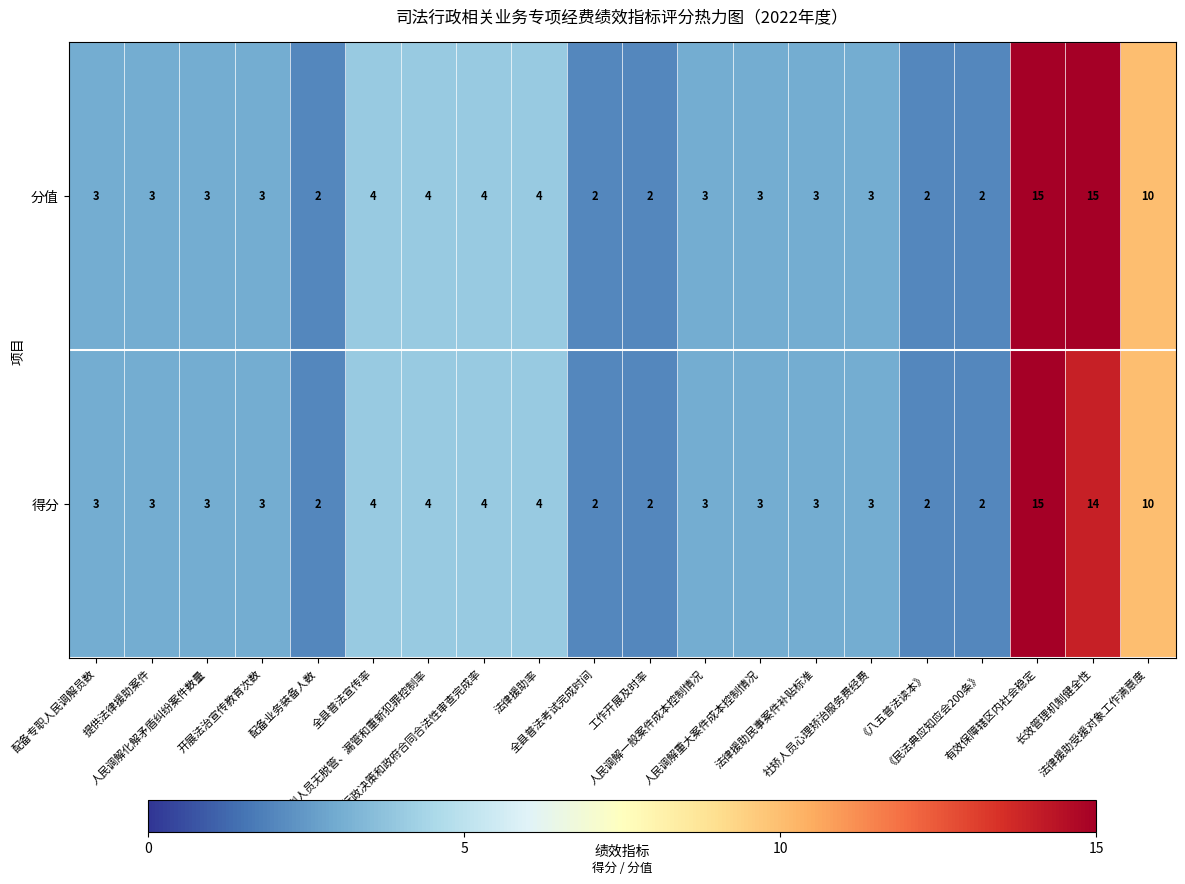

What is the smallest value displayed?

2